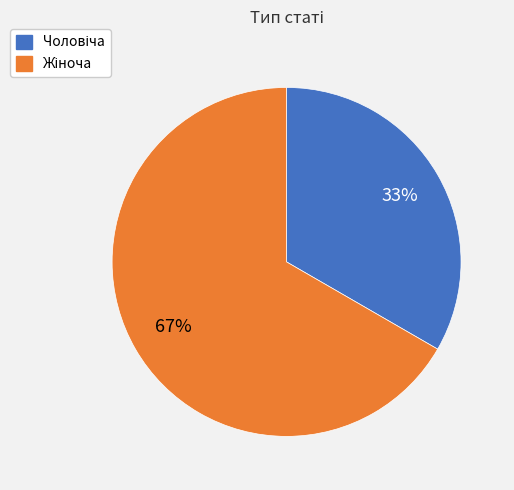

Is there any slice that represents more than half of the pie?

Yes